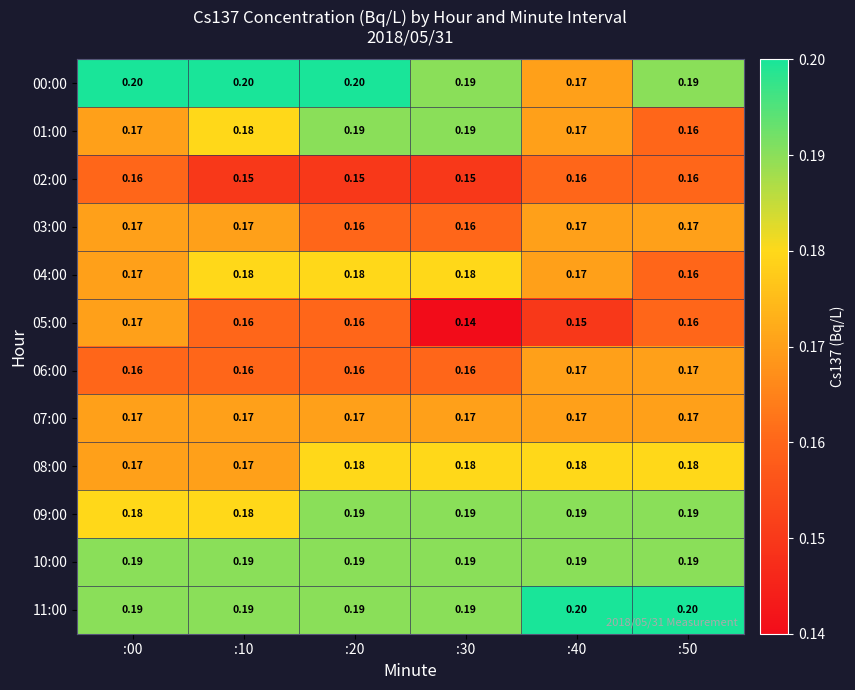

What is the total value across all series at :50?

2.1